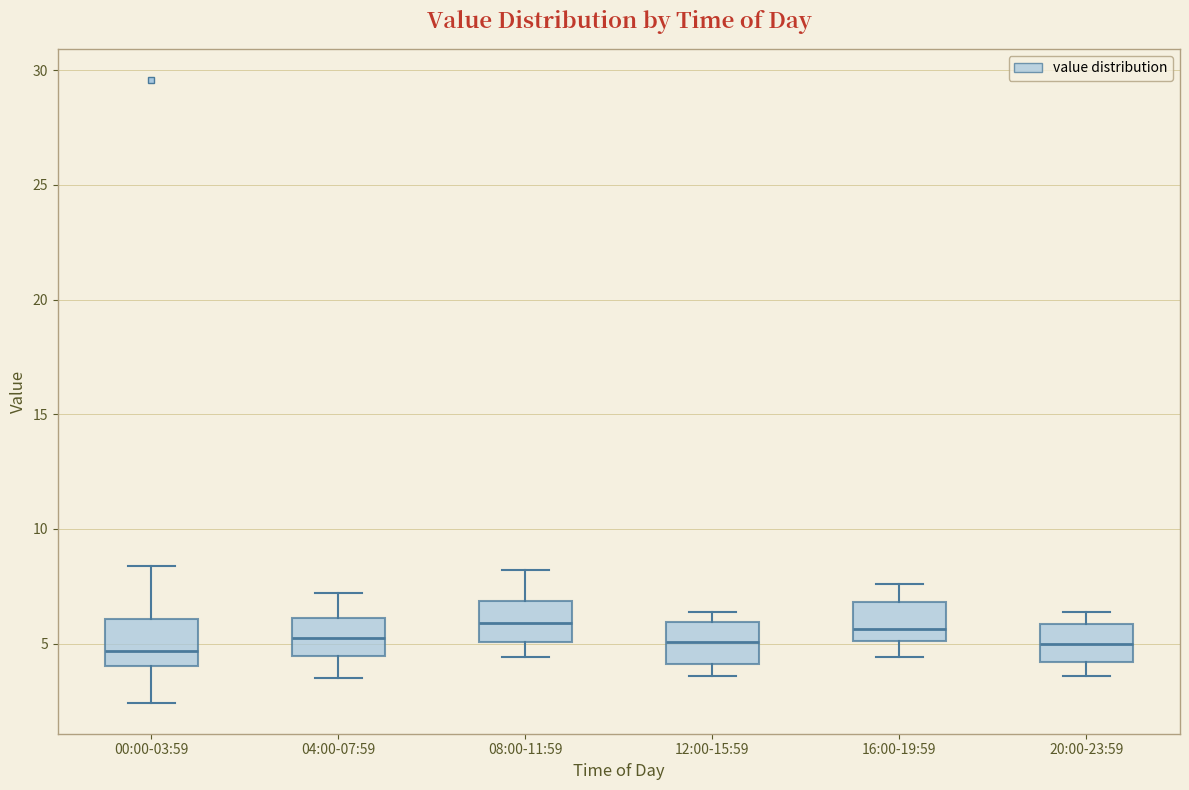

Reading left to right, transcribe this box plot: for each box, give where its median line is, the range the box spans, and where its two whiskers end, as read against the y-axis. The values are not printed on the chart, so give them approximately, as read against the axis.

00:00-03:59: median 4.5, box 4.0 to 6.0, whiskers 2.5 to 8.5
04:00-07:59: median 5.5, box 4.5 to 6.0, whiskers 3.5 to 7.0
08:00-11:59: median 6.0, box 5.0 to 7.0, whiskers 4.5 to 8.0
12:00-15:59: median 5.0, box 4.0 to 6.0, whiskers 3.5 to 6.5
16:00-19:59: median 5.5, box 5.0 to 7.0, whiskers 4.5 to 7.5
20:00-23:59: median 5.0, box 4.0 to 6.0, whiskers 3.5 to 6.5